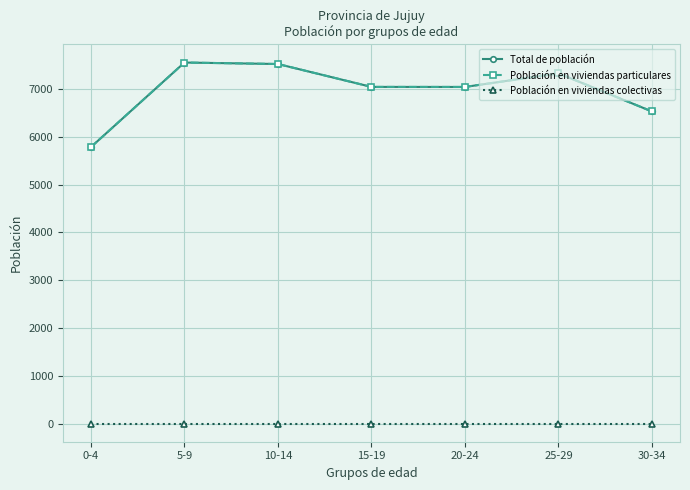

Is this an area chart (filled region under the line)?

No